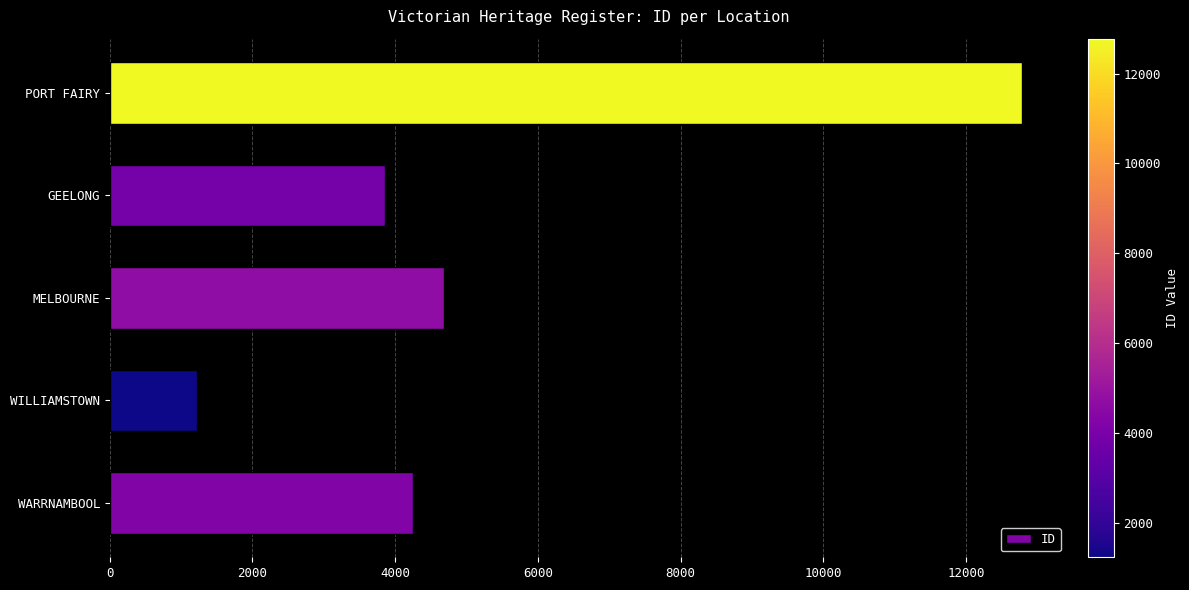

What is the sum of the values at MELBOURNE and WARRNAMBOOL?

8937